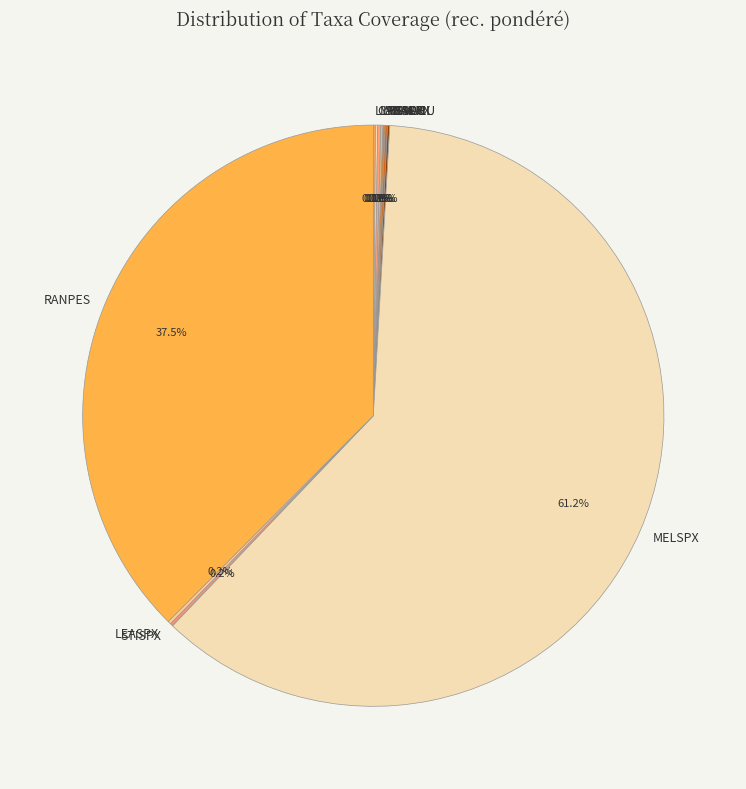

Which category accounts for the majority?

MELSPX